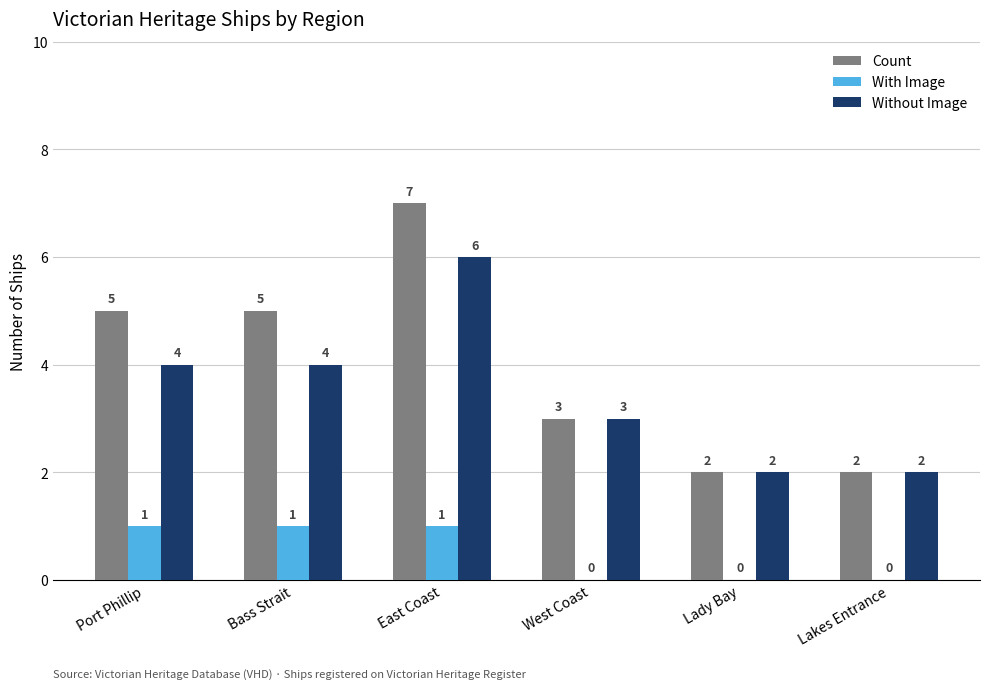

Does the chart contain stacked bars?

No